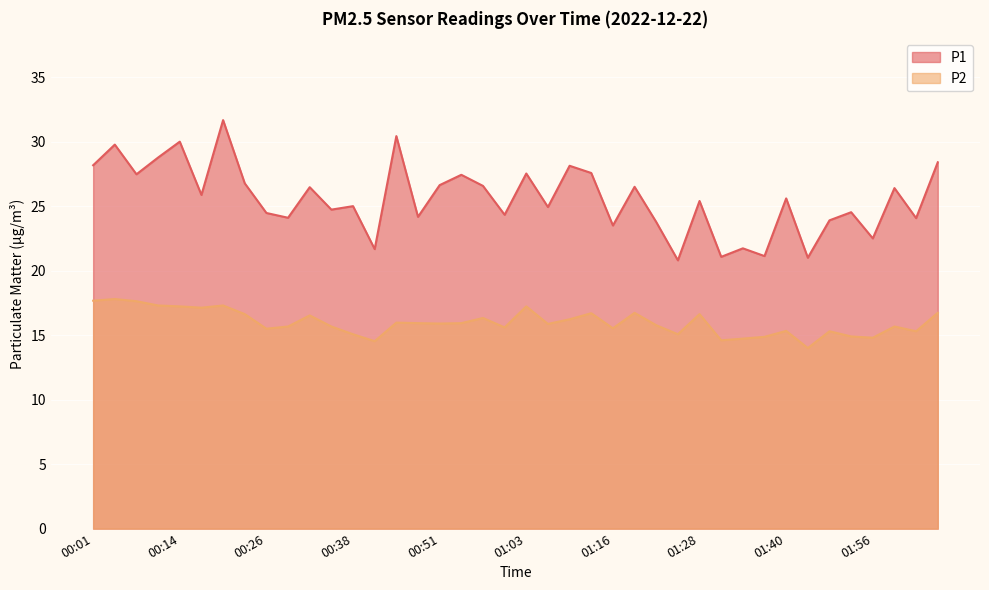

Which series has the widest spread of values?

P1